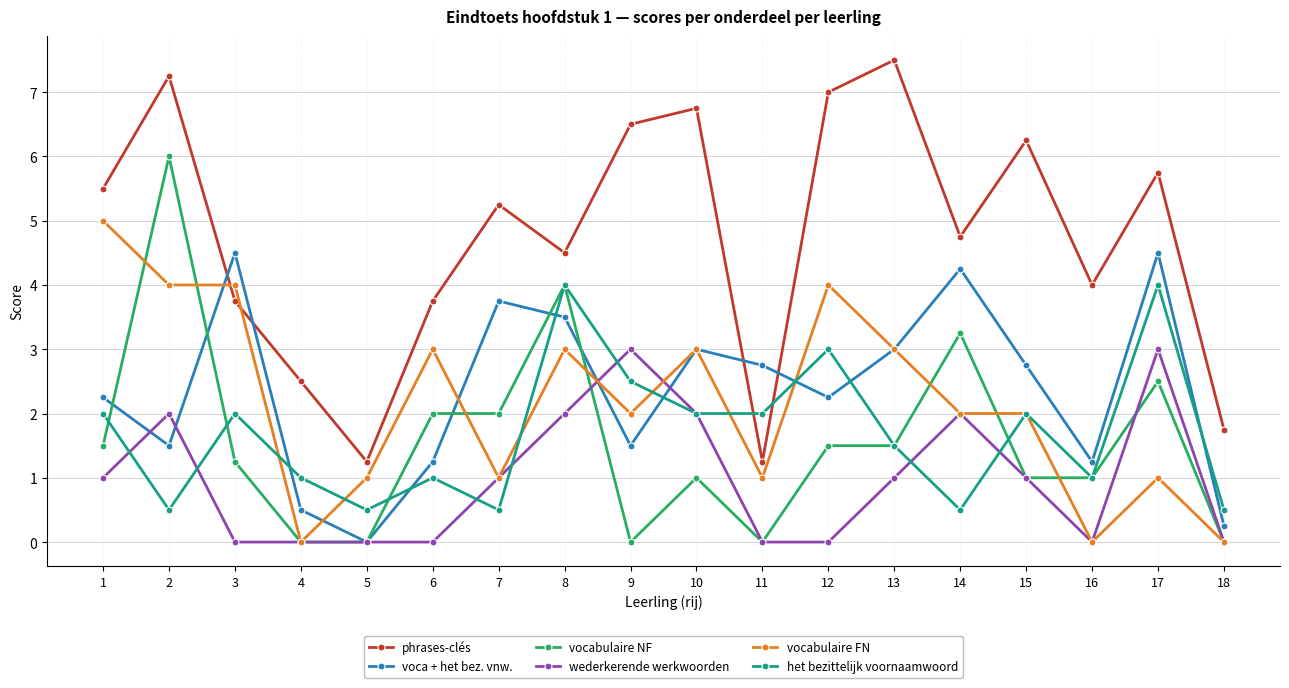

How many categories are shown in the chart?

18